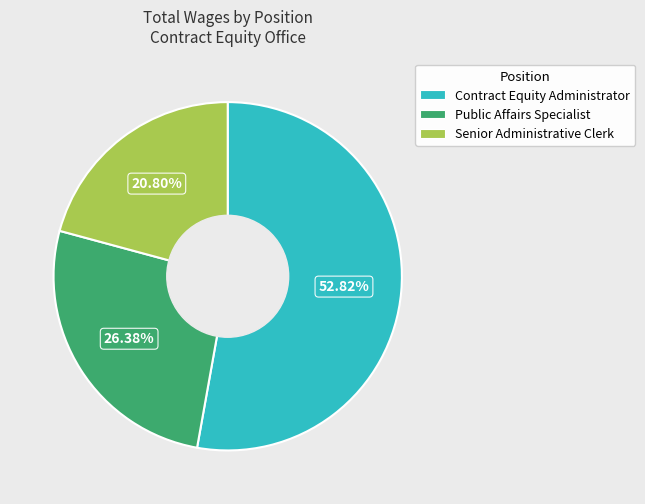

What is the ratio of the value at Public Affairs Specialist to the value at Contract Equity Administrator?

0.5